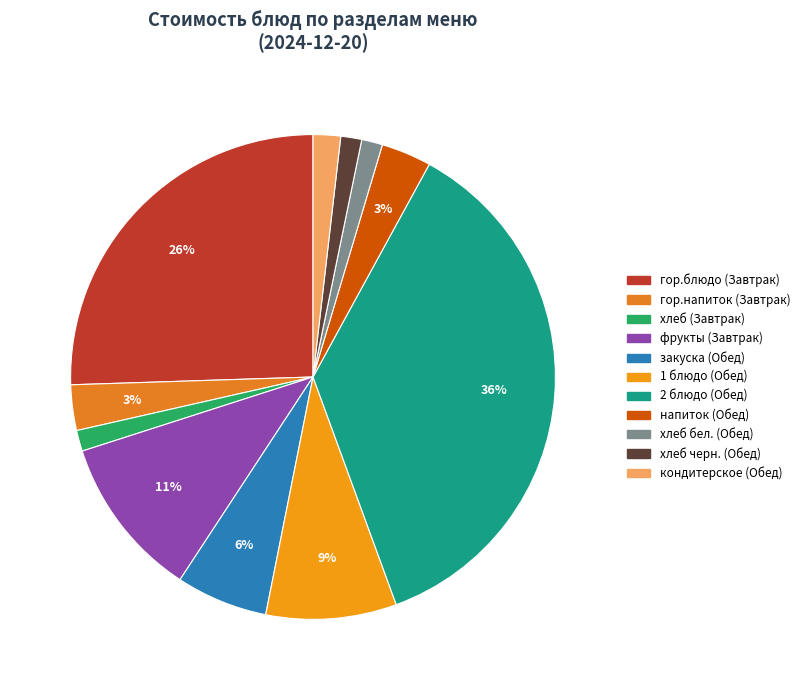

How many segments does this pie chart have?

11